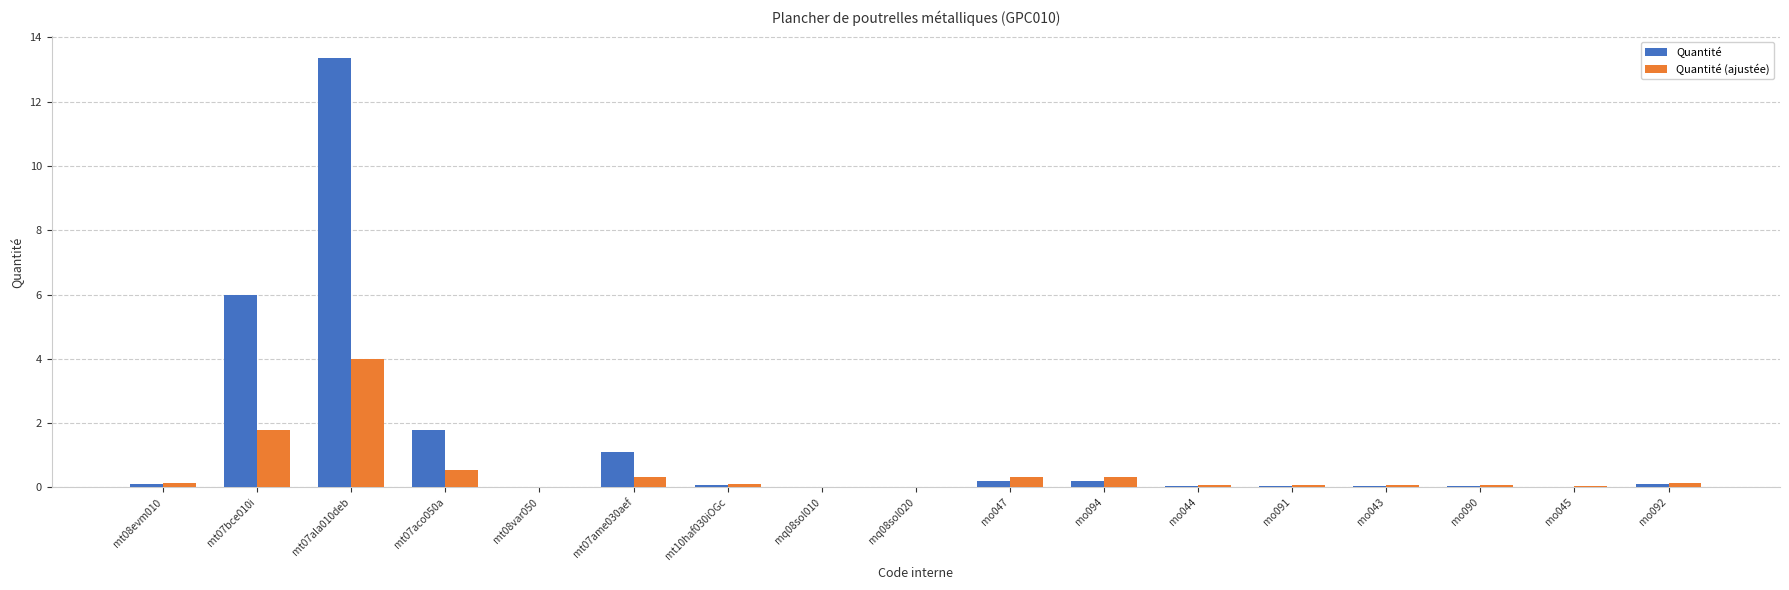

Which series has the largest total across all categories?

Quantité